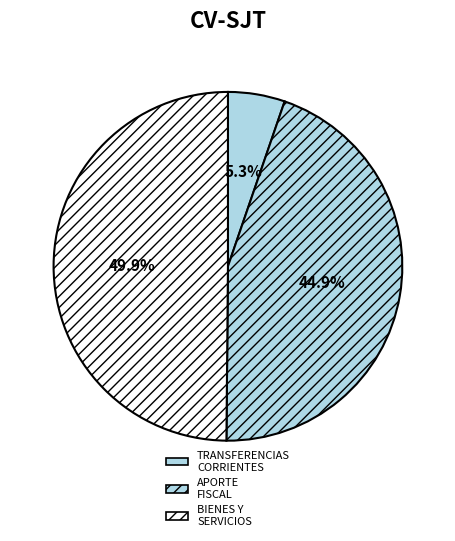

Is there any slice that represents more than half of the pie?

No